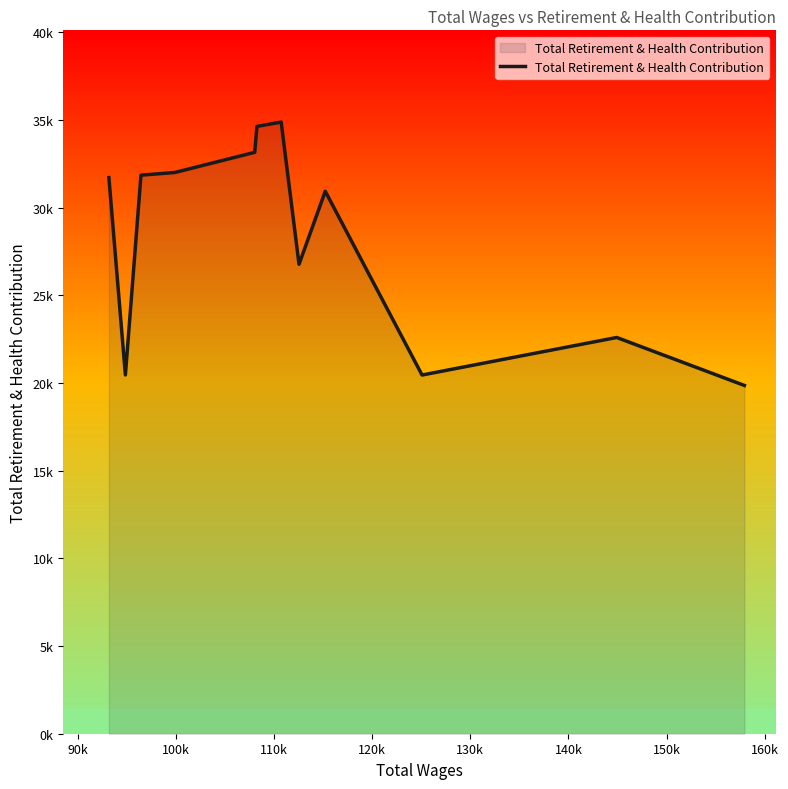

What is the average value?

28278